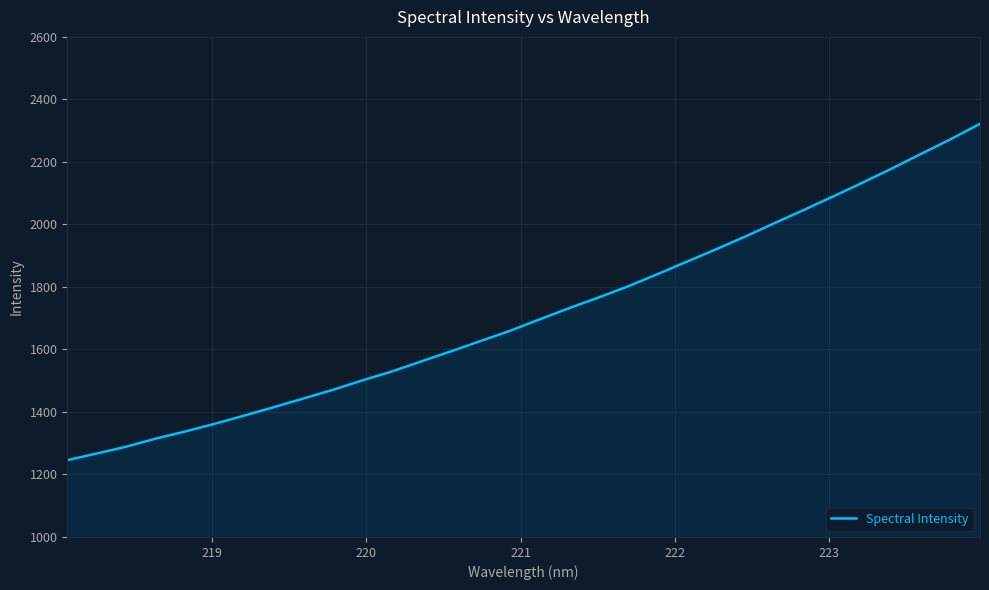

What is the difference between the maximum and minimum values?

1076.1